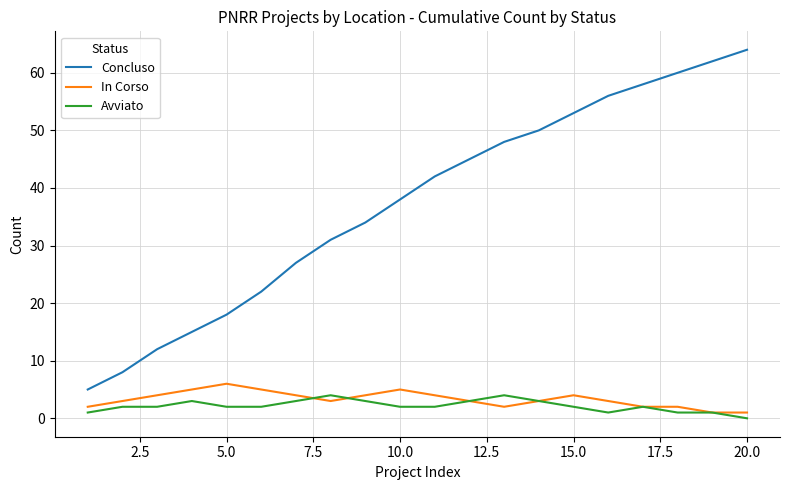

True or false: In Corso and Concluso cross at least once.

False